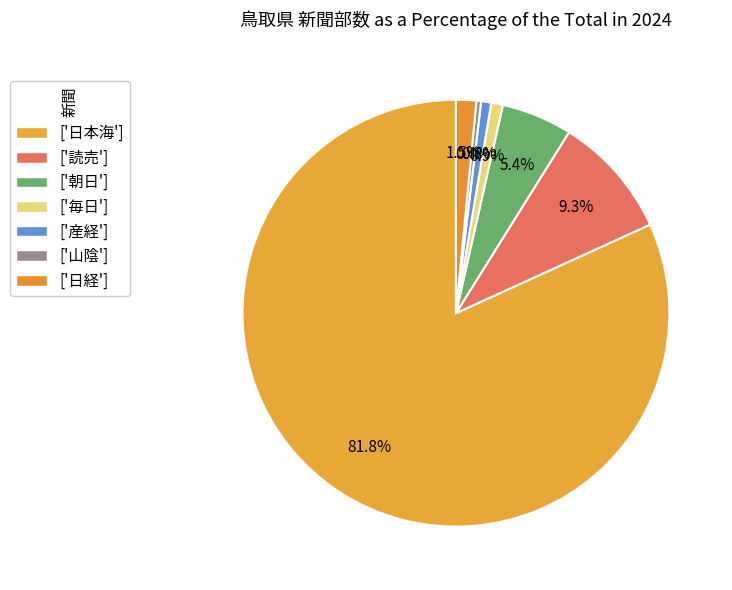

Count the number of slices in the pie.

7